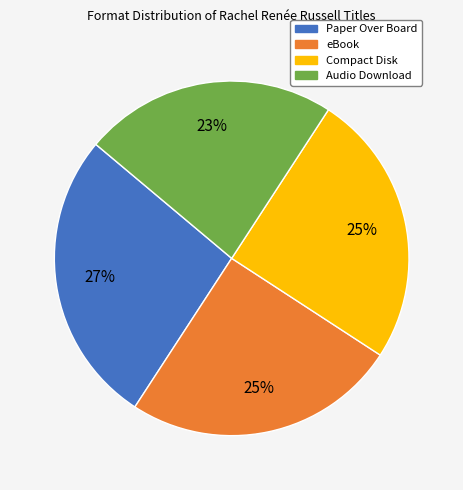

Which has a higher value, eBook or Audio Download?

eBook